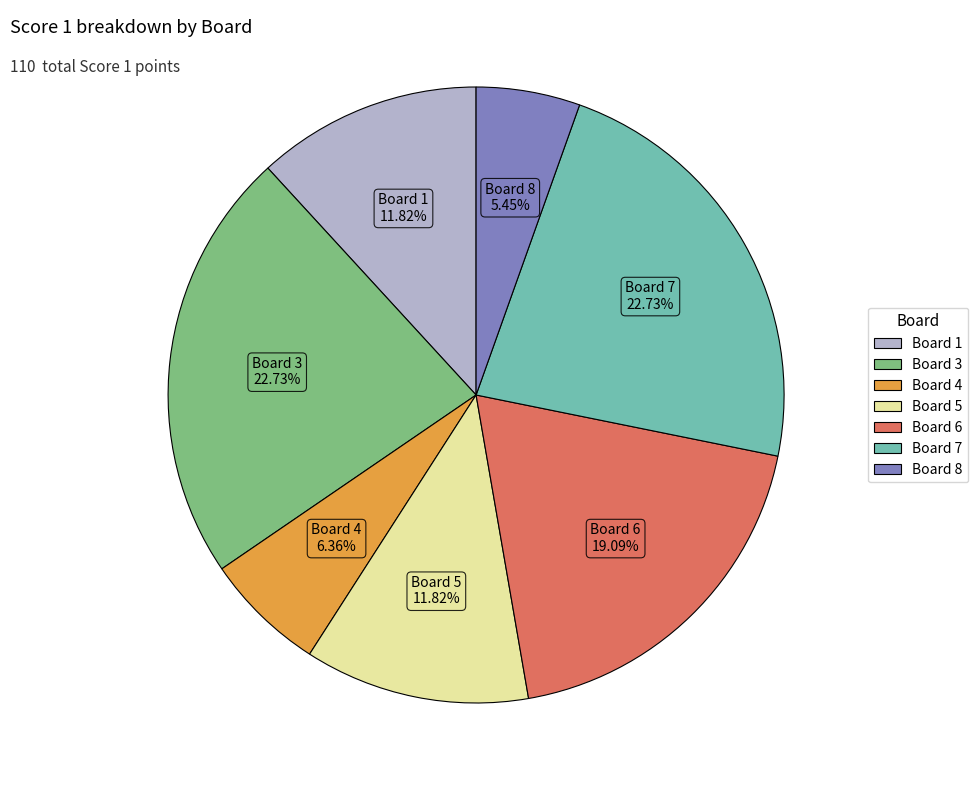

What percentage do Board 4 and Board 7 together represent?

29.1%